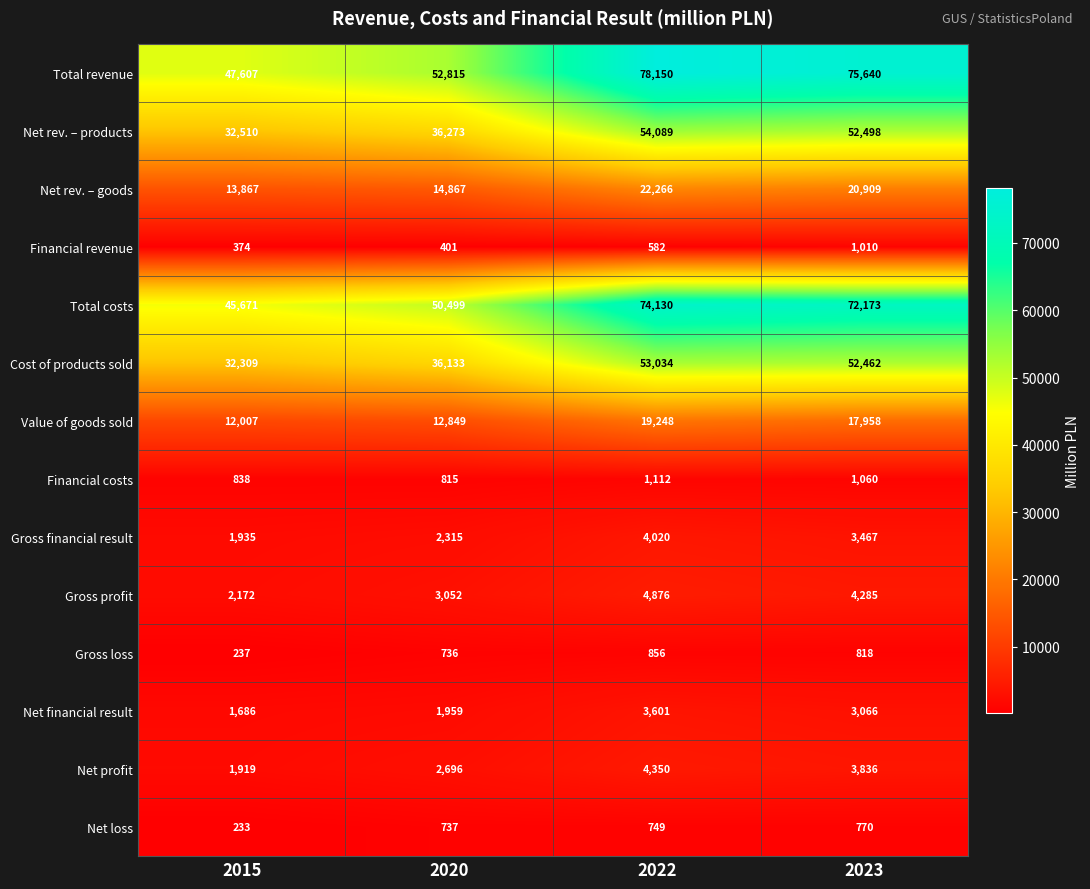

The Cost of products sold series shows 53034 at 2022. True or false?

True